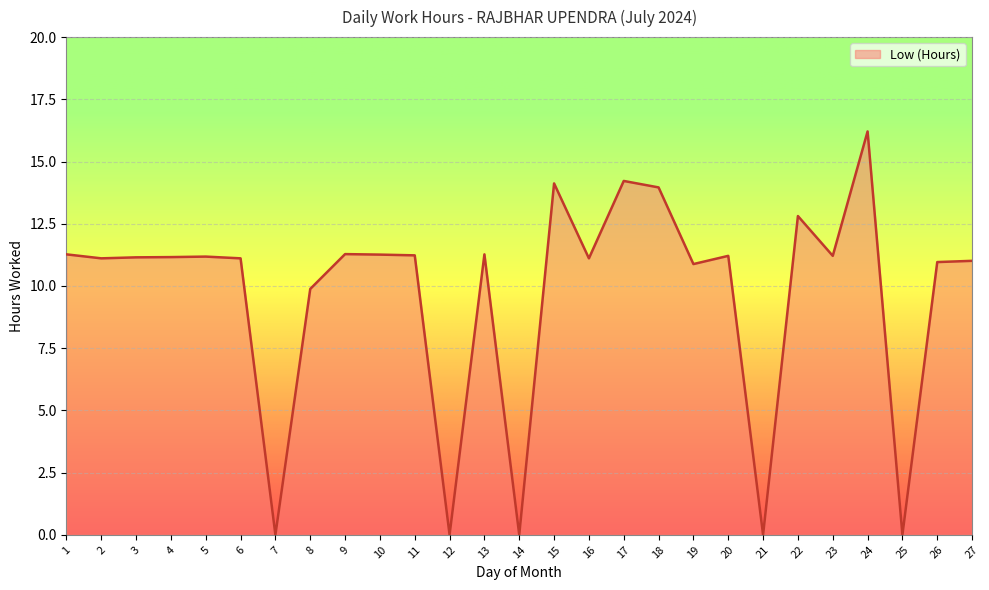

At which category does the chart reach its peak across all series?

24